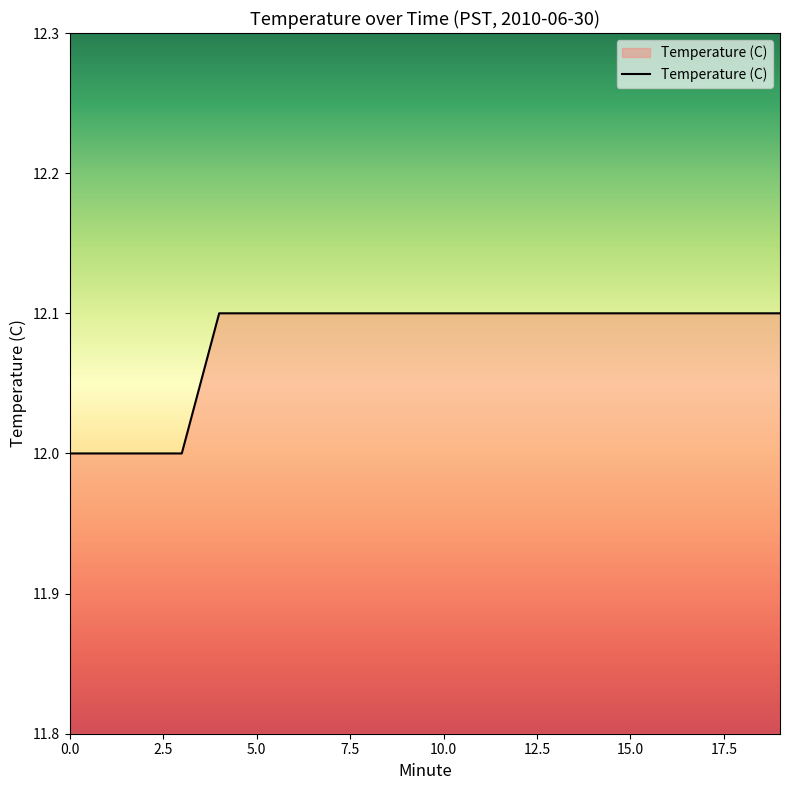

What is the greatest value displayed?

12.1